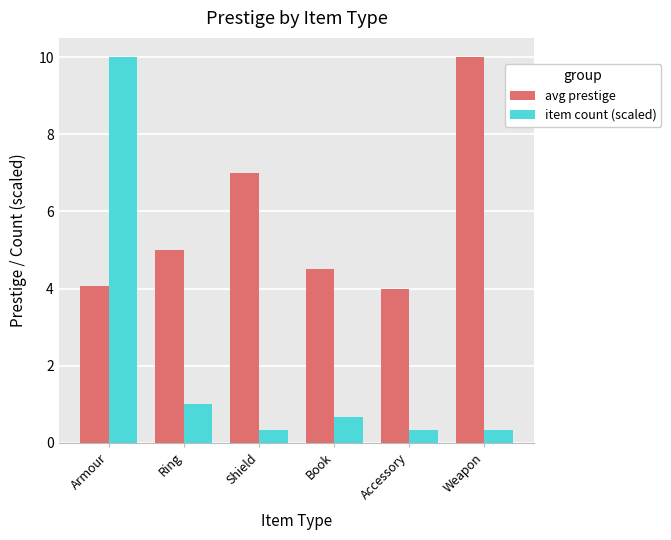

What is the minimum value shown in the chart?

0.3